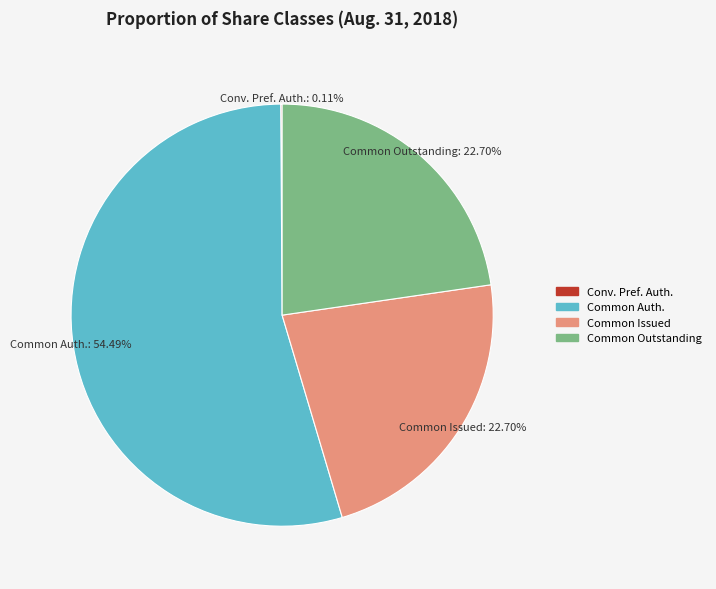

Is there any slice that represents more than half of the pie?

Yes